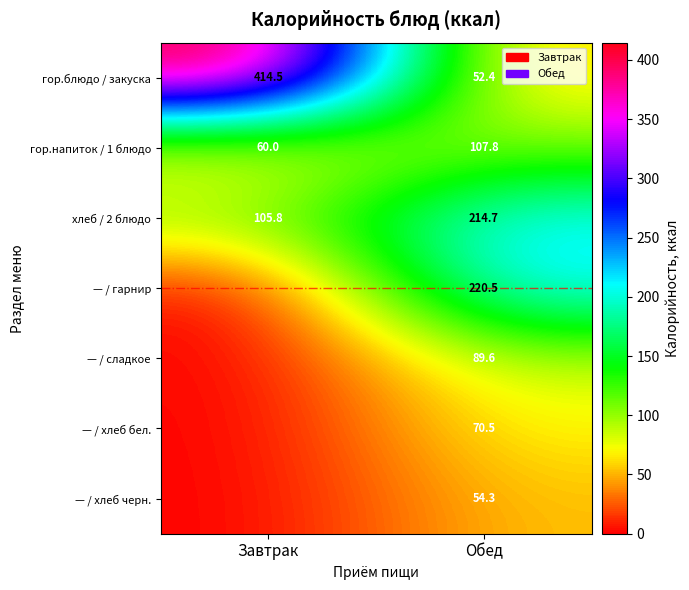

True or false: гор.напиток / 1 блюдо has a value of 69.4 at Обед.

False